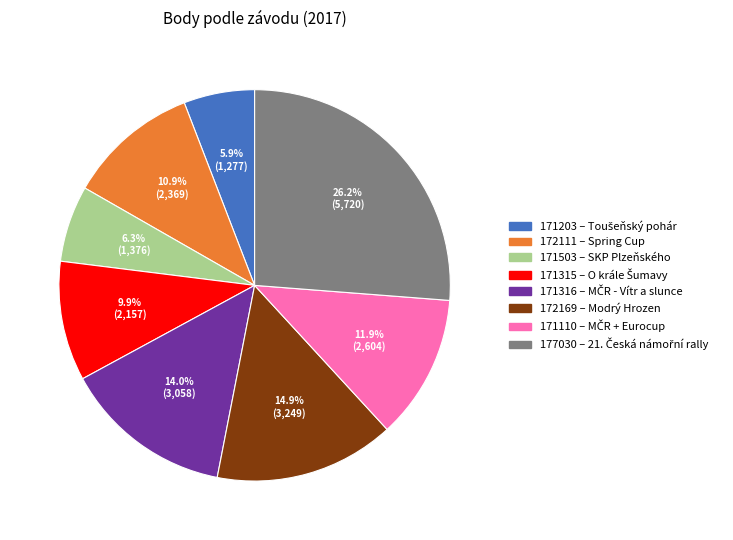

To the nearest percent, what is the average slice percentage?

12%